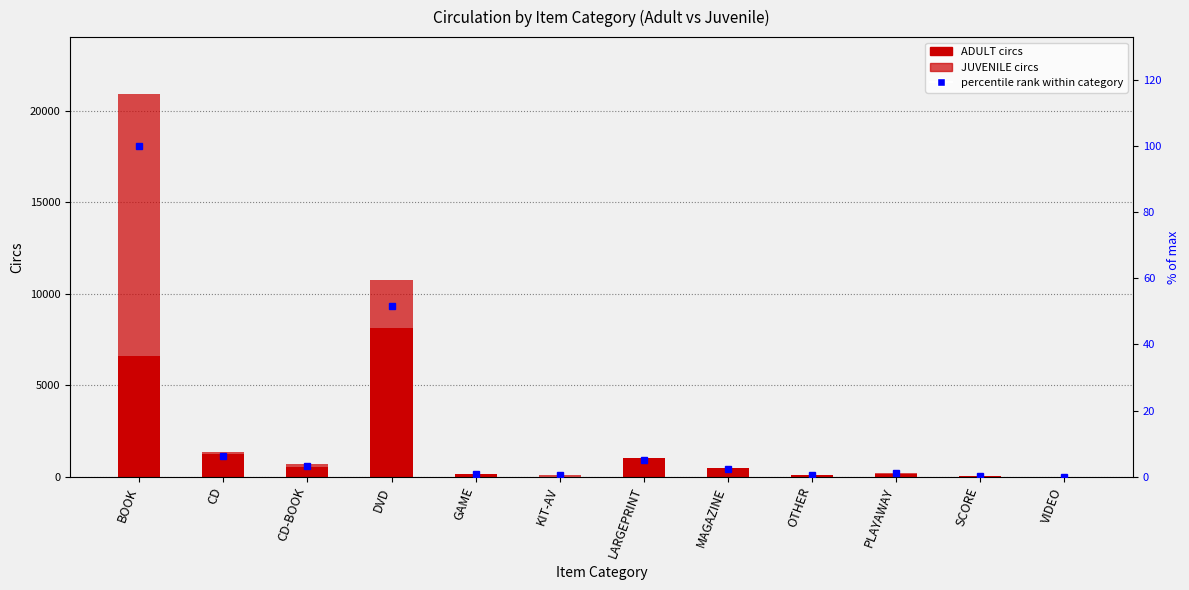

Reading left to right, extract all data points from this chart.

ADULT: 6581.0	1218.0	539.0	8134.0	151.0	2.0	1032.0	460.0	90.0	129.0	9.0	1.0
JUVENILE: 14332.0	117.0	149.0	2649.0	19.0	81.0	3.0	10.0	8.0	82.0	3.0	5.0
percentile rank within category: 100.0	6.4	3.3	51.6	0.8	0.4	4.9	2.2	0.5	1.0	0.1	0.0